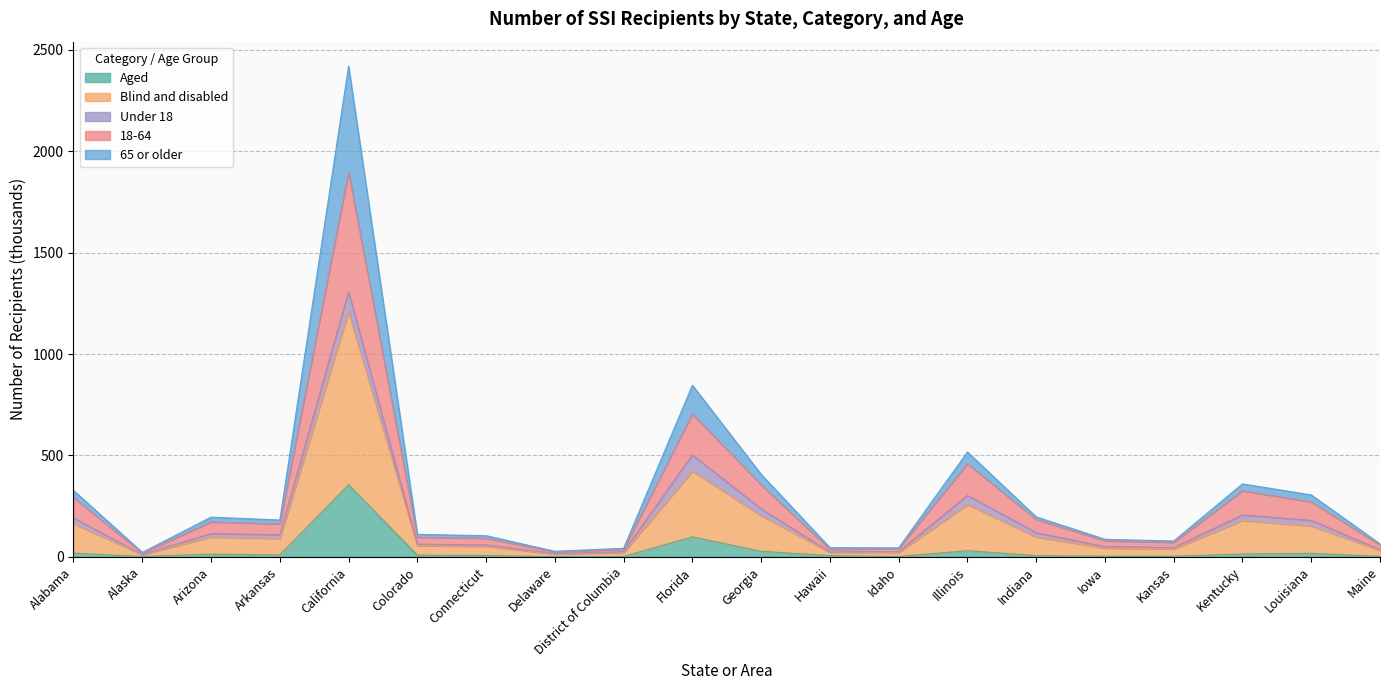

Which label corresponds to the smallest value in the chart?

Delaware